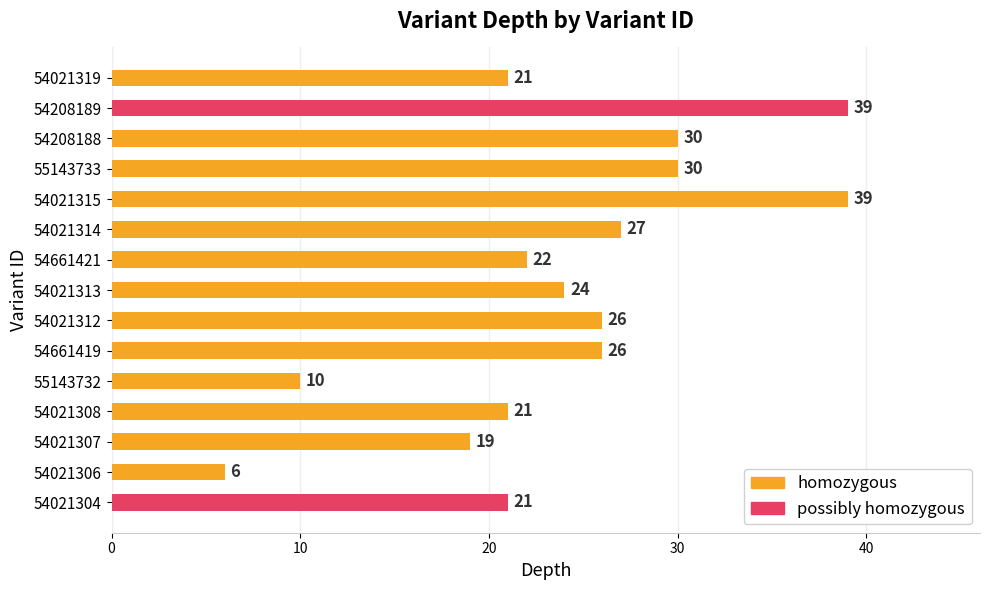

What is the change in value from 54021307 to 54021313?

+5